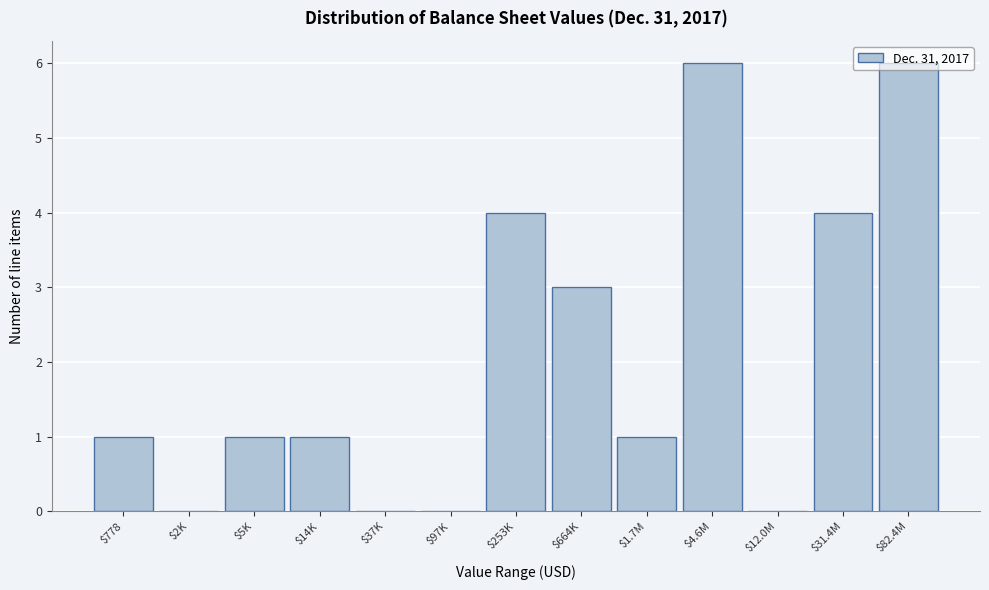

What is the sum of all values?

27